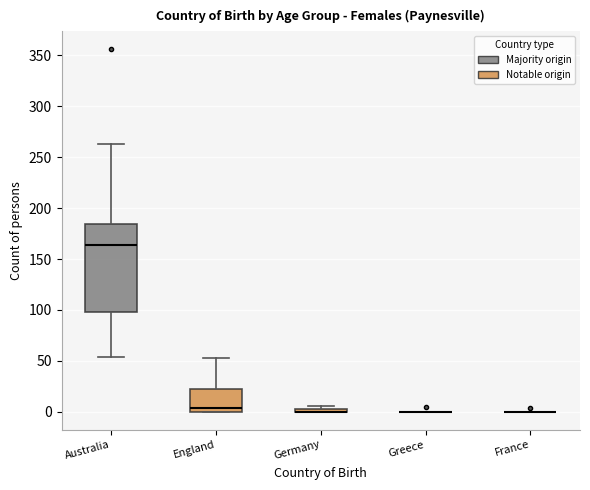

Which box is the tallest, from its lower edge to its upper edge?

Australia